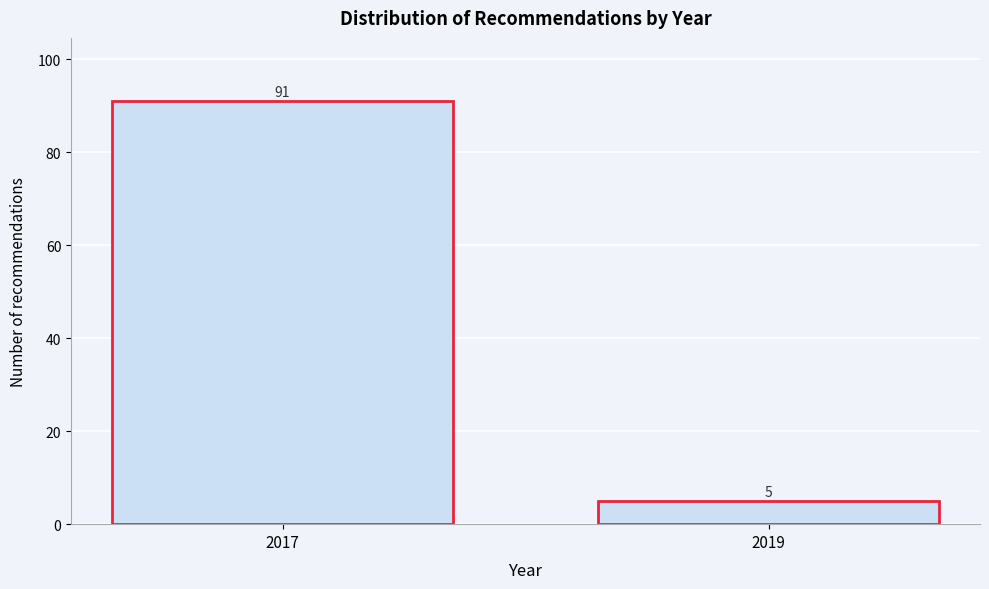

Reading left to right, extract all data points from this chart.

2017=91	2019=5